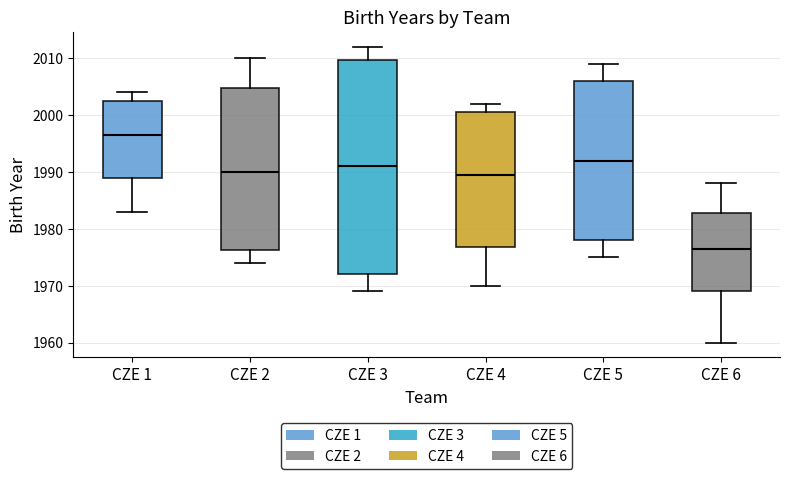

Which box has the highest median line?

CZE 1